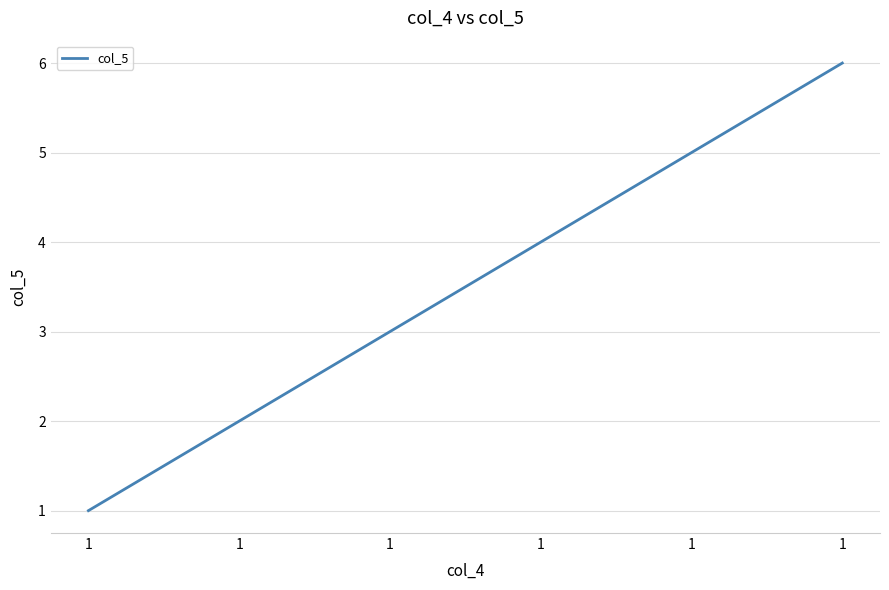

Which category has the lowest value across all series?

1